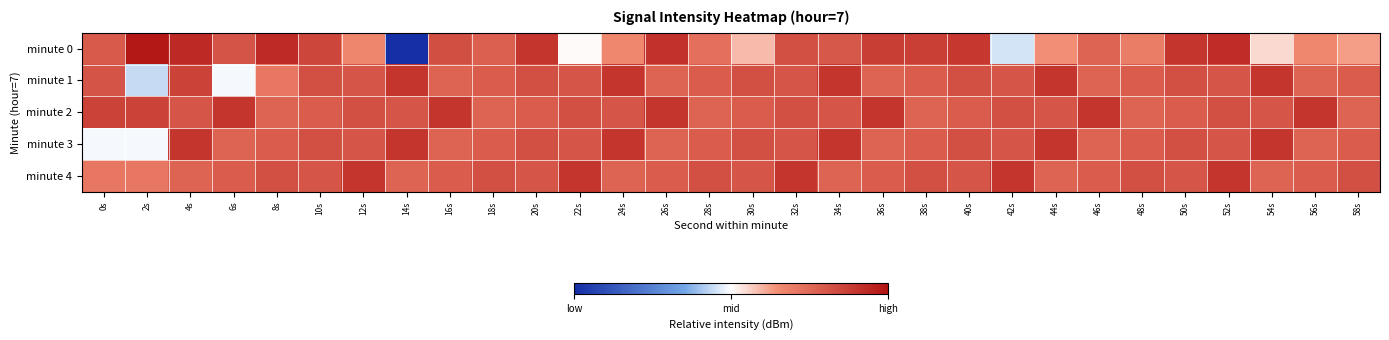

Reading right to left, what are all the values shown in this chart?

minute 0: 58s=-130.5	56s=-128.7	54s=-134.2	52s=-116.7	50s=-117.7	48s=-127.3	46s=-124.1	44s=-129.6	42s=-138.7	40s=-117.8	38s=-119.0	36s=-118.8	34s=-122.5	32s=-121.4	30s=-132.4	28s=-125.6	26s=-117.1	24s=-128.7	22s=-136.2	20s=-117.7	18s=-123.5	16s=-121.2	14s=-159.8	12s=-128.5	10s=-119.9	8s=-116.1	6s=-121.9	4s=-116.0	2s=-113.4	0s=-122.6
minute 1: 58s=-122.9	56s=-124.2	54s=-117.6	52s=-122.1	50s=-121.3	48s=-122.9	46s=-124.2	44s=-117.6	42s=-122.1	40s=-121.3	38s=-122.9	36s=-124.2	34s=-117.6	32s=-122.1	30s=-121.3	28s=-122.9	26s=-124.2	24s=-117.6	22s=-122.1	20s=-121.3	18s=-122.9	16s=-124.2	14s=-117.6	12s=-122.1	10s=-121.3	8s=-126.6	6s=-136.9	4s=-119.4	2s=-139.4	0s=-121.8
minute 2: 58s=-124.2	56s=-117.6	54s=-122.1	52s=-121.3	50s=-122.9	48s=-124.2	46s=-117.6	44s=-122.1	42s=-121.3	40s=-122.9	38s=-124.2	36s=-117.6	34s=-122.1	32s=-121.3	30s=-122.9	28s=-124.2	26s=-117.6	24s=-122.1	22s=-121.3	20s=-122.9	18s=-124.2	16s=-117.6	14s=-122.1	12s=-121.3	10s=-122.9	8s=-124.2	6s=-117.6	4s=-122.1	2s=-119.4	0s=-119.4
minute 3: 58s=-122.9	56s=-124.2	54s=-117.6	52s=-122.1	50s=-121.3	48s=-122.9	46s=-124.2	44s=-117.6	42s=-122.1	40s=-121.3	38s=-122.9	36s=-124.2	34s=-117.6	32s=-122.1	30s=-121.3	28s=-122.9	26s=-124.2	24s=-117.6	22s=-122.1	20s=-121.3	18s=-122.9	16s=-124.2	14s=-117.6	12s=-122.1	10s=-121.3	8s=-122.9	6s=-124.2	4s=-117.6	2s=-136.9	0s=-136.9
minute 4: 58s=-121.3	56s=-122.9	54s=-124.2	52s=-117.6	50s=-122.1	48s=-121.3	46s=-122.9	44s=-124.2	42s=-117.6	40s=-122.1	38s=-121.3	36s=-122.9	34s=-124.2	32s=-117.6	30s=-122.1	28s=-121.3	26s=-122.9	24s=-124.2	22s=-117.6	20s=-122.1	18s=-121.3	16s=-122.9	14s=-124.2	12s=-117.6	10s=-122.1	8s=-121.3	6s=-122.9	4s=-124.2	2s=-126.6	0s=-126.6